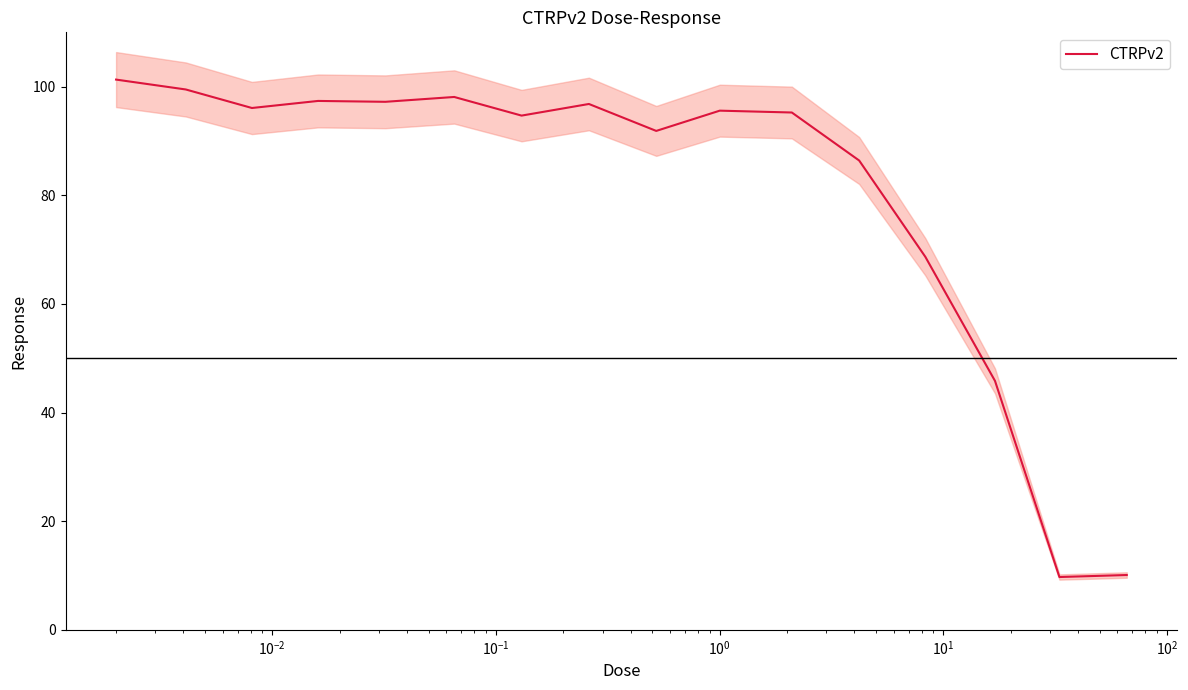

What is the minimum value for CTRPv2?

9.7